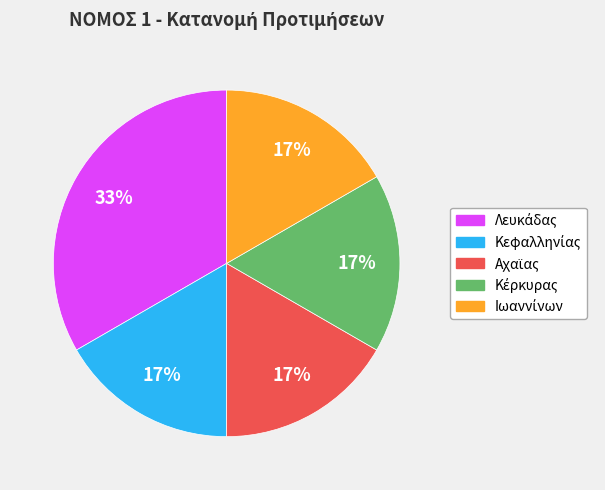

Is there any slice that represents more than half of the pie?

No